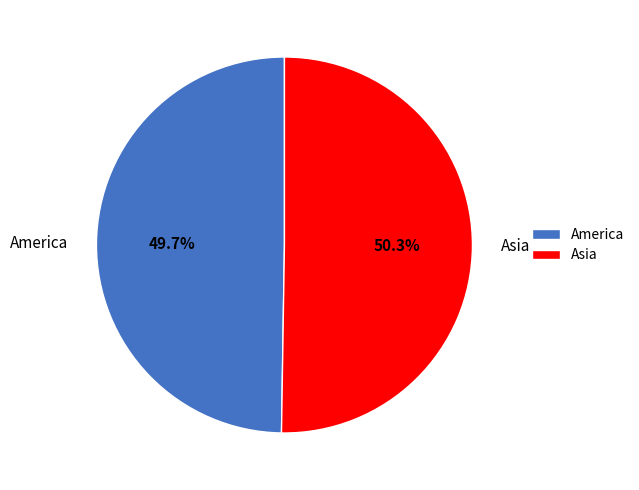

The America slice represents 50% of the pie. True or false?

True